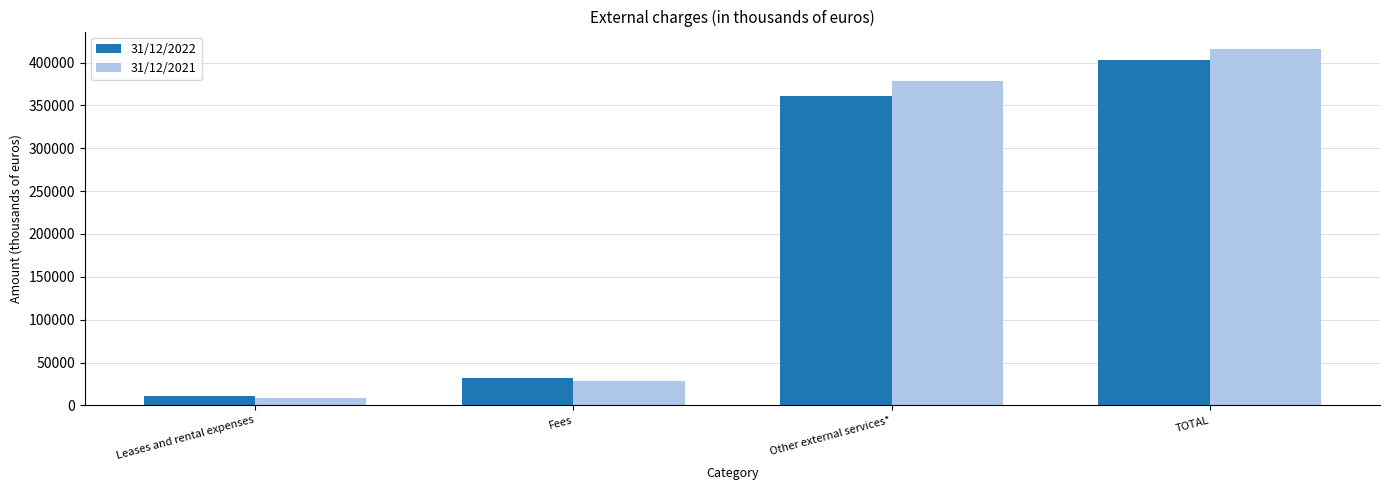

Which category has the highest value in the 31/12/2022 series?

TOTAL